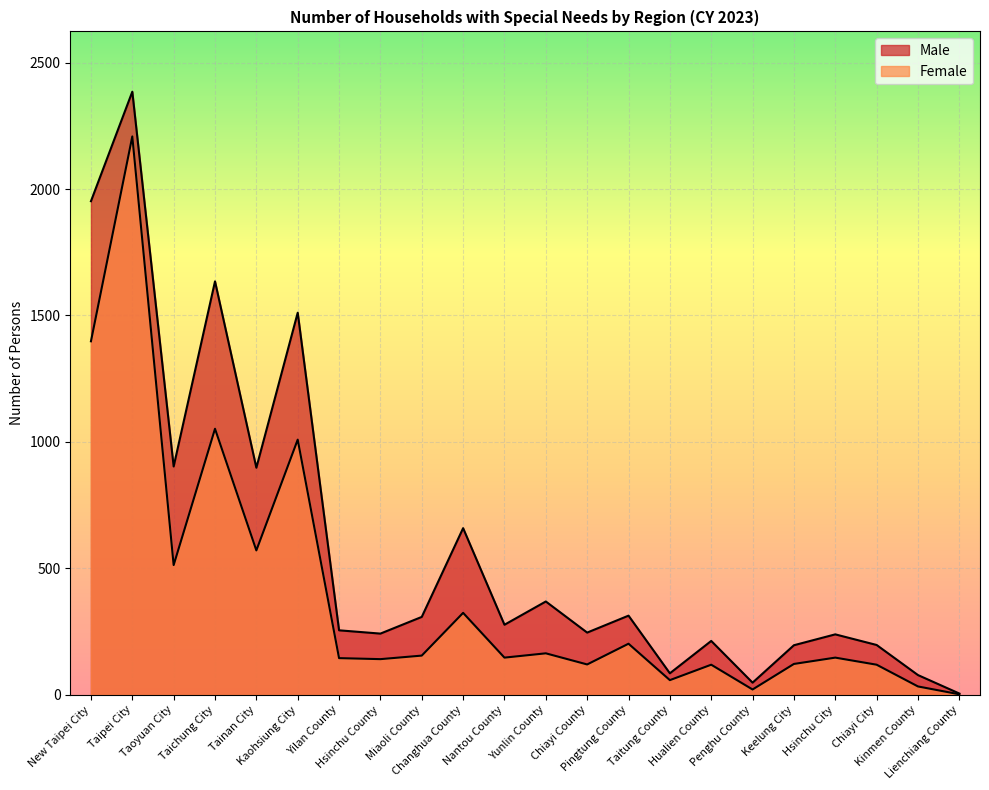

What is the sum of the Male values at Nantou County and Chiayi City?

474